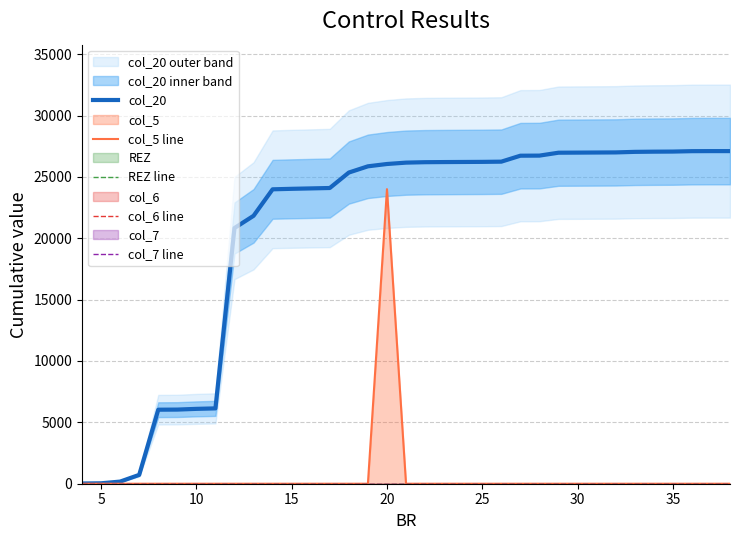

True or false: col_5 line and col_20 intersect in this chart.

False